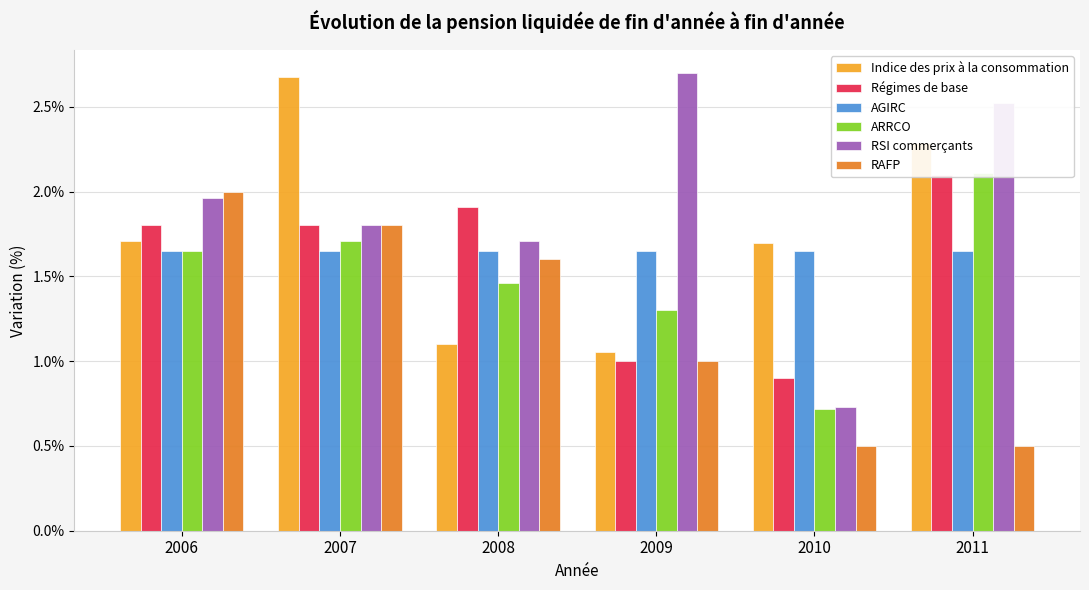

Rank the categories by RAFP value from lowest to highest.

2010, 2011, 2009, 2008, 2007, 2006